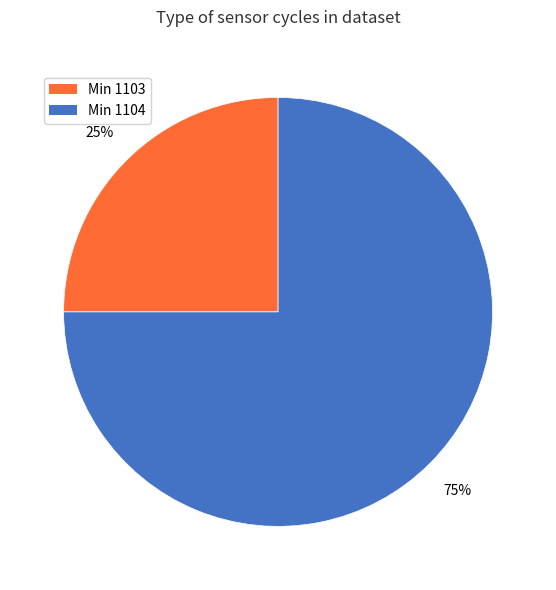

How many slices are in this pie chart?

2